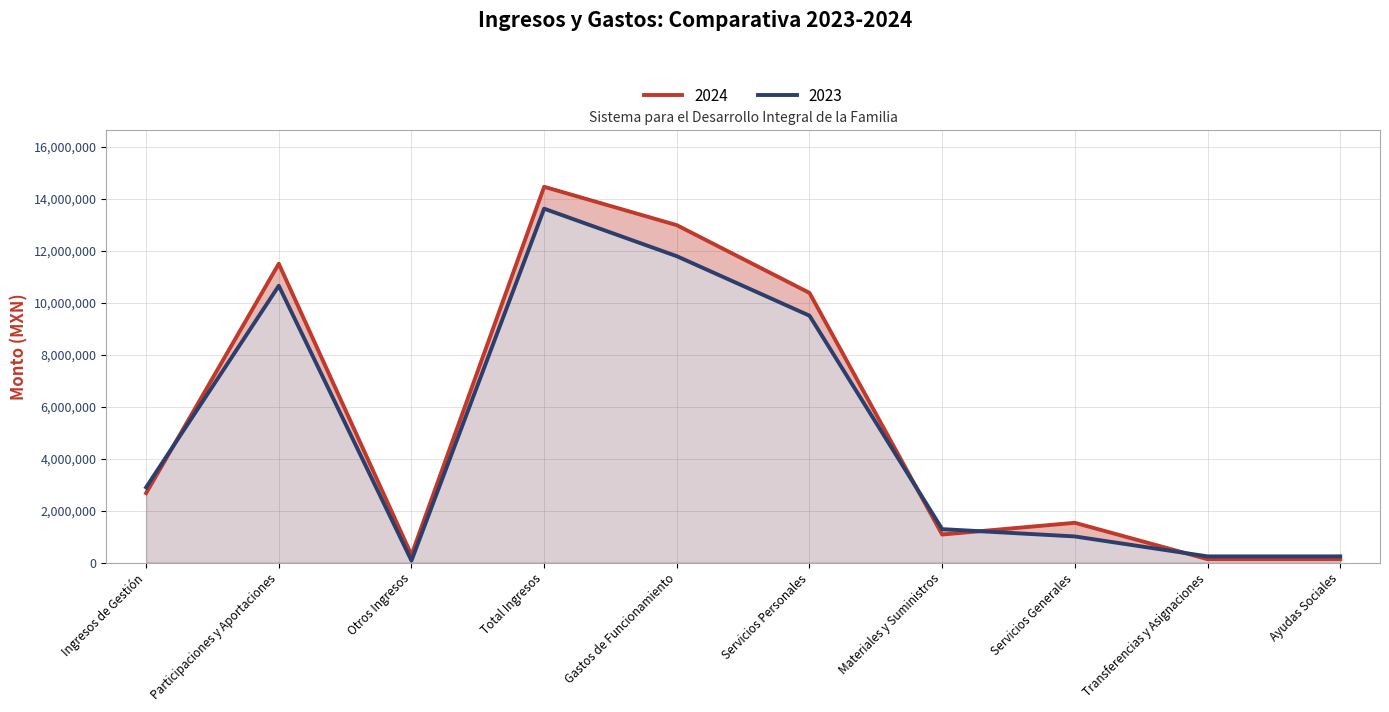

What is the sum of all 2024 values?

55135559.8